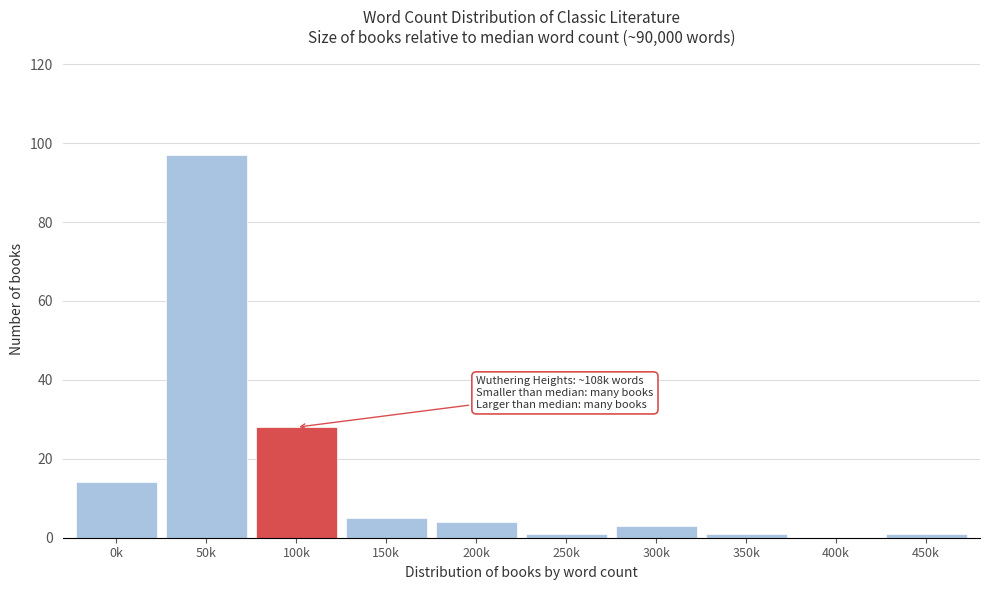

Reading right to left, transcribe all the data shown in this chart.

450k=1	400k=0	350k=1	300k=3	250k=1	200k=4	150k=5	100k=28	50k=97	0k=14